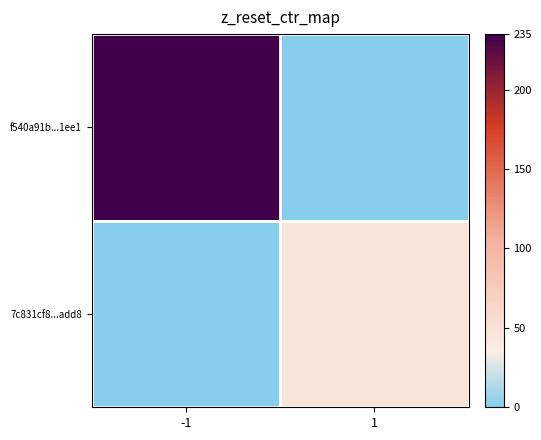

What is the spread (max minus min) of values at 1?

46